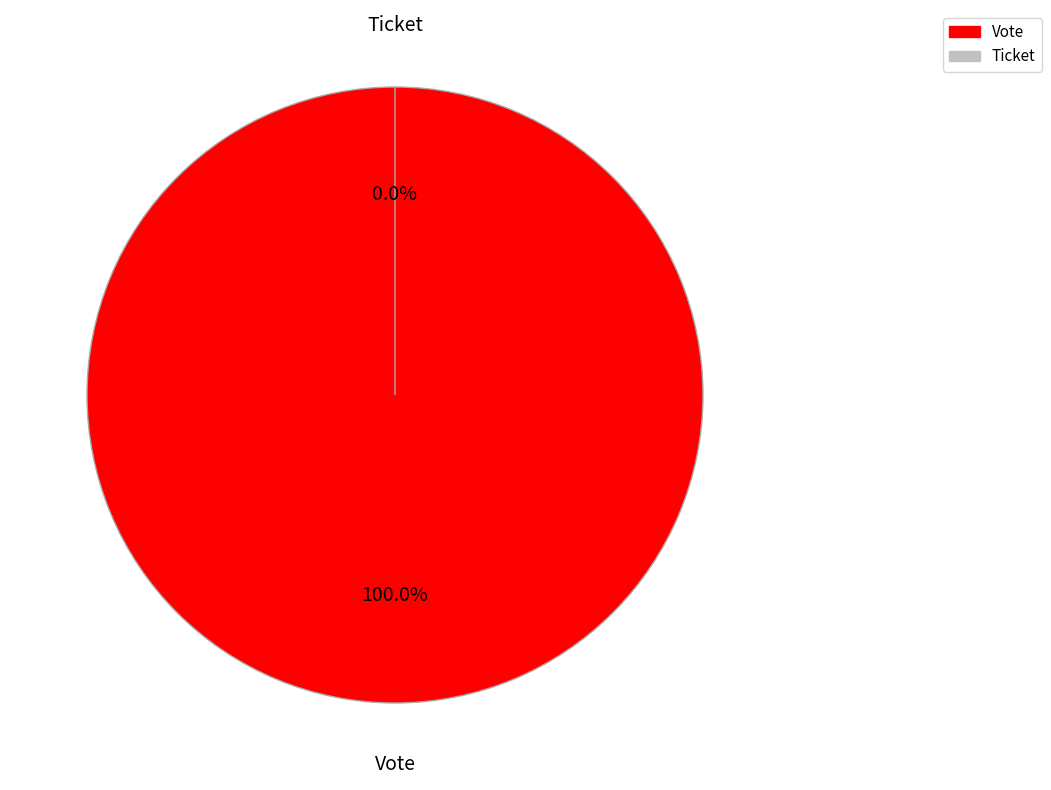

To the nearest percent, what is the difference between the largest and smallest slice percentages?

100%